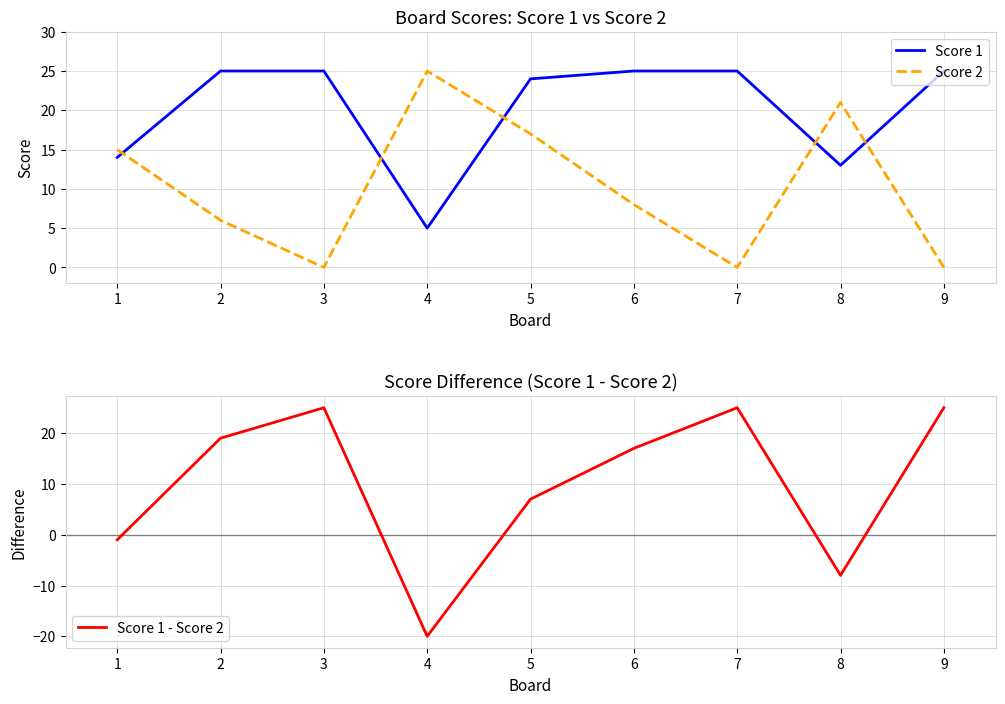

True or false: Score 1 has a value of 34 at 9.

False